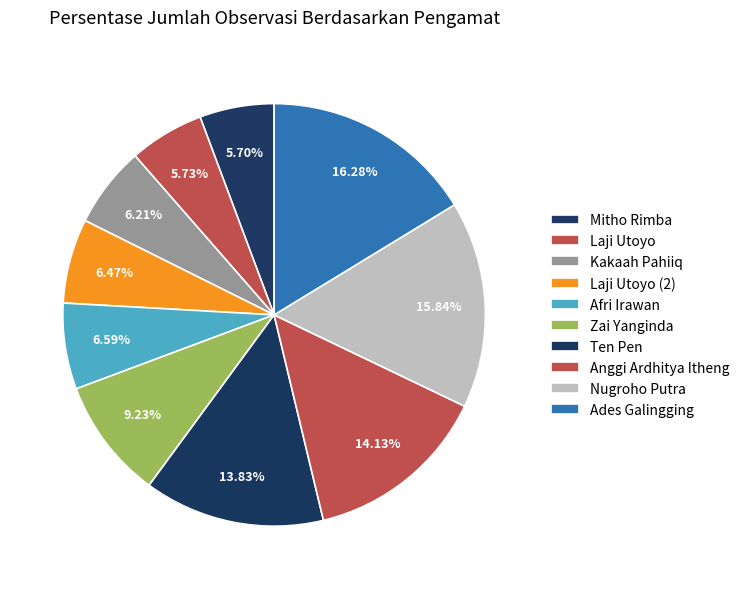

To the nearest percent, what is the difference between the Nugroho Putra and Kakaah Pahiiq slice percentages?

10%